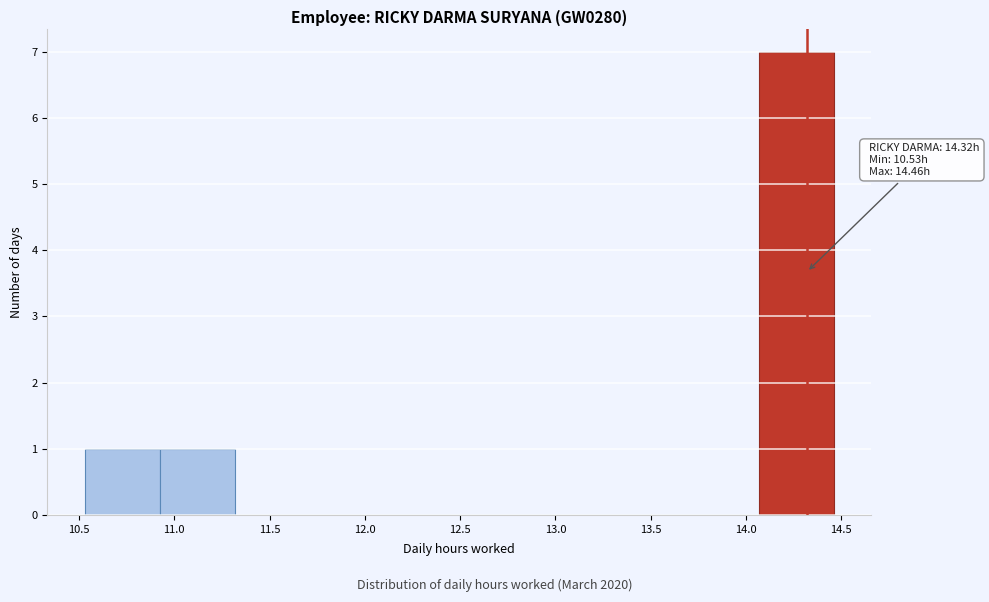

Which range on the x-axis has the tallest bar?

14.05 to 14.45